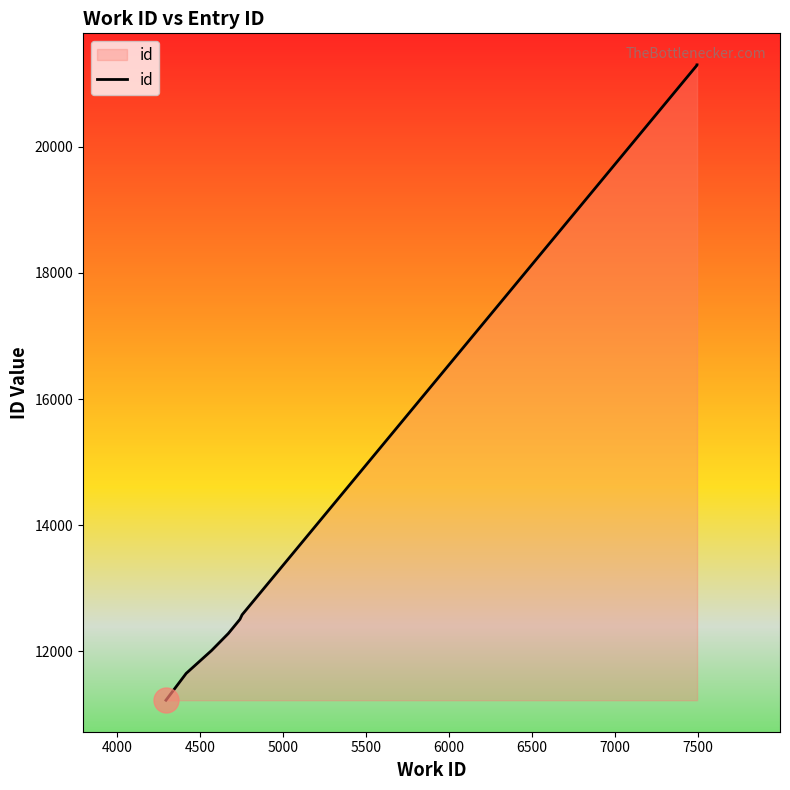

How many values are below 12577?

5